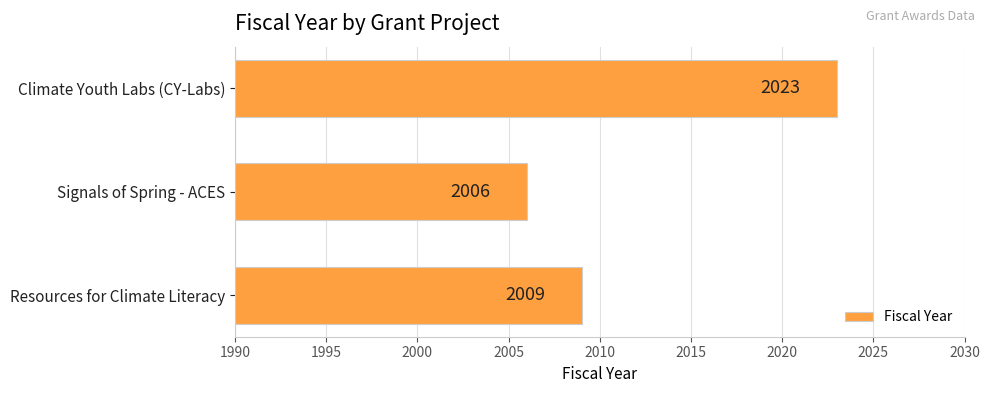

Reading top to bottom, what are all the values shown in this chart?

2023	2006	2009